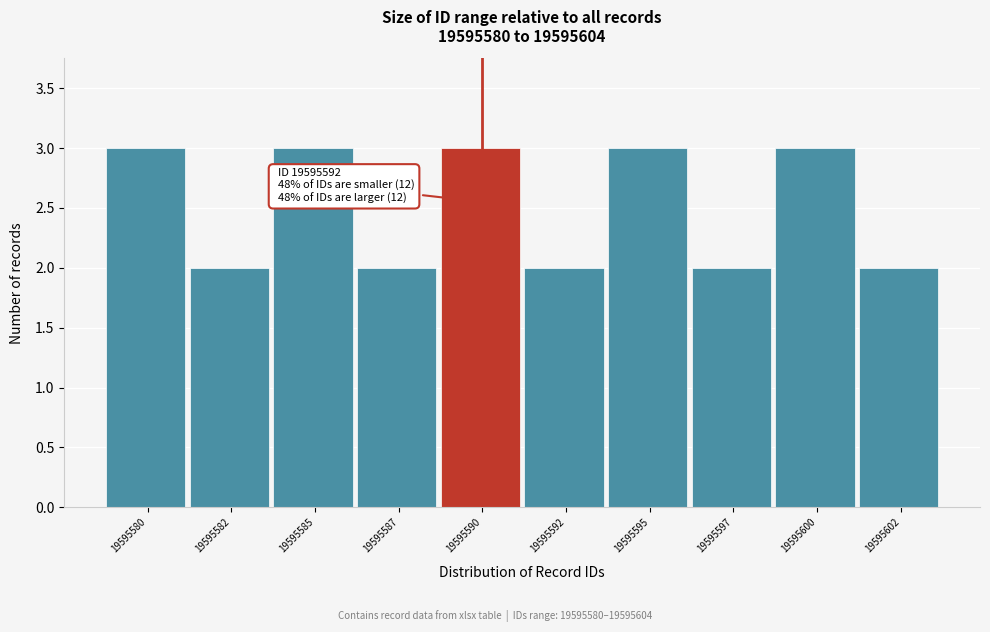

Reading left to right, transcribe all the data shown in this chart.

19595580=3	19595582=2	19595585=3	19595587=2	19595590=3	19595592=2	19595595=3	19595597=2	19595600=3	19595602=2